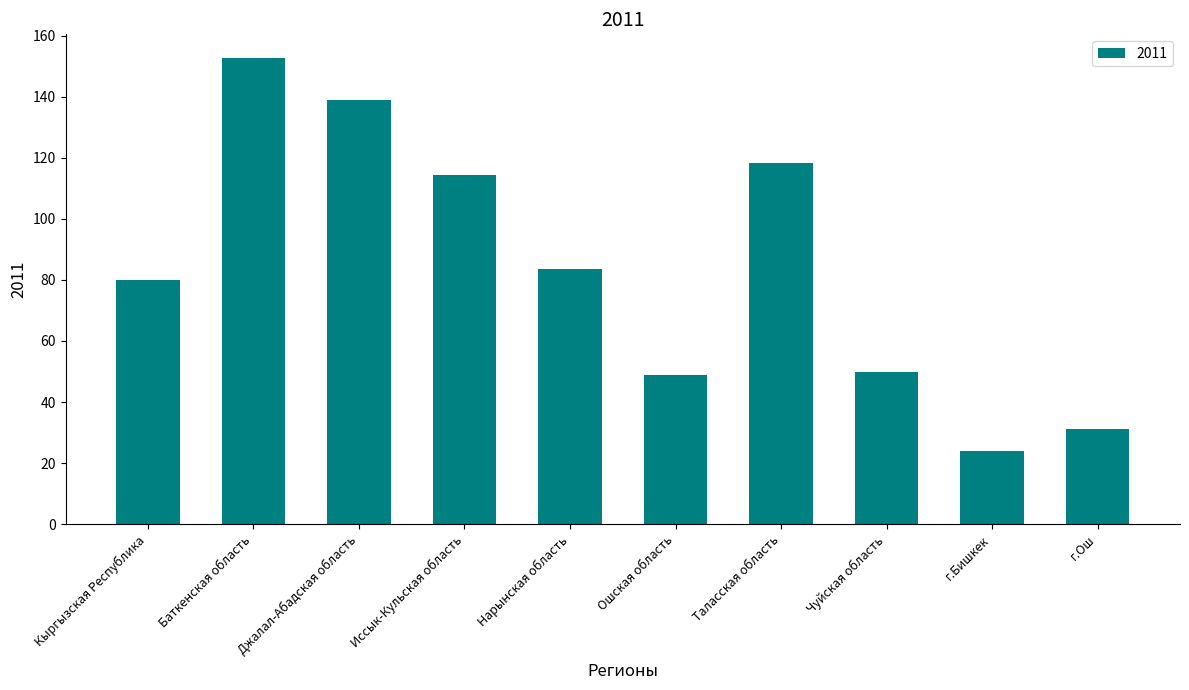

What is the value of the 4th bar from the left?

114.3